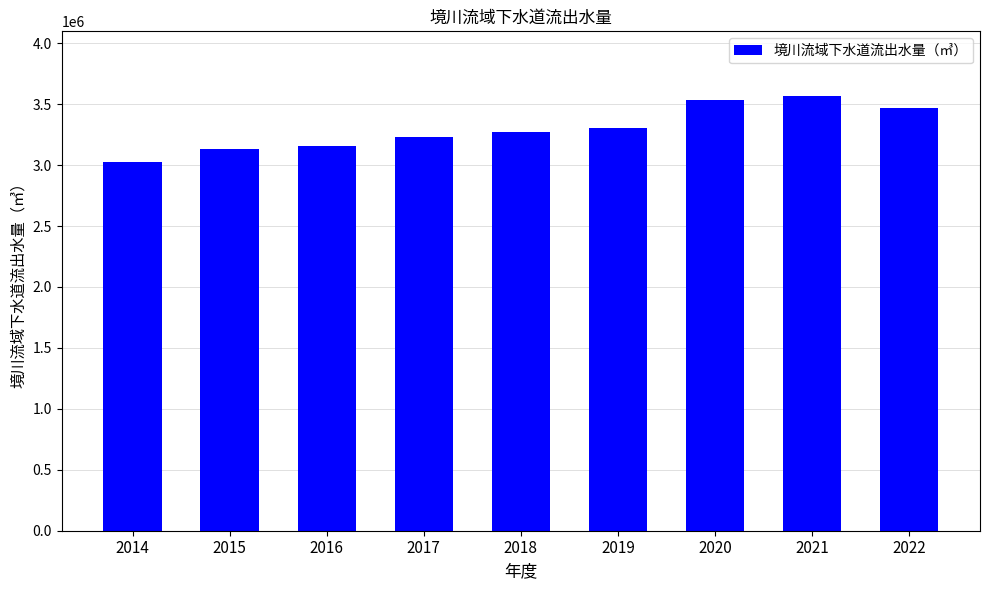

What is the change in value from 2018 to 2022?

+192742